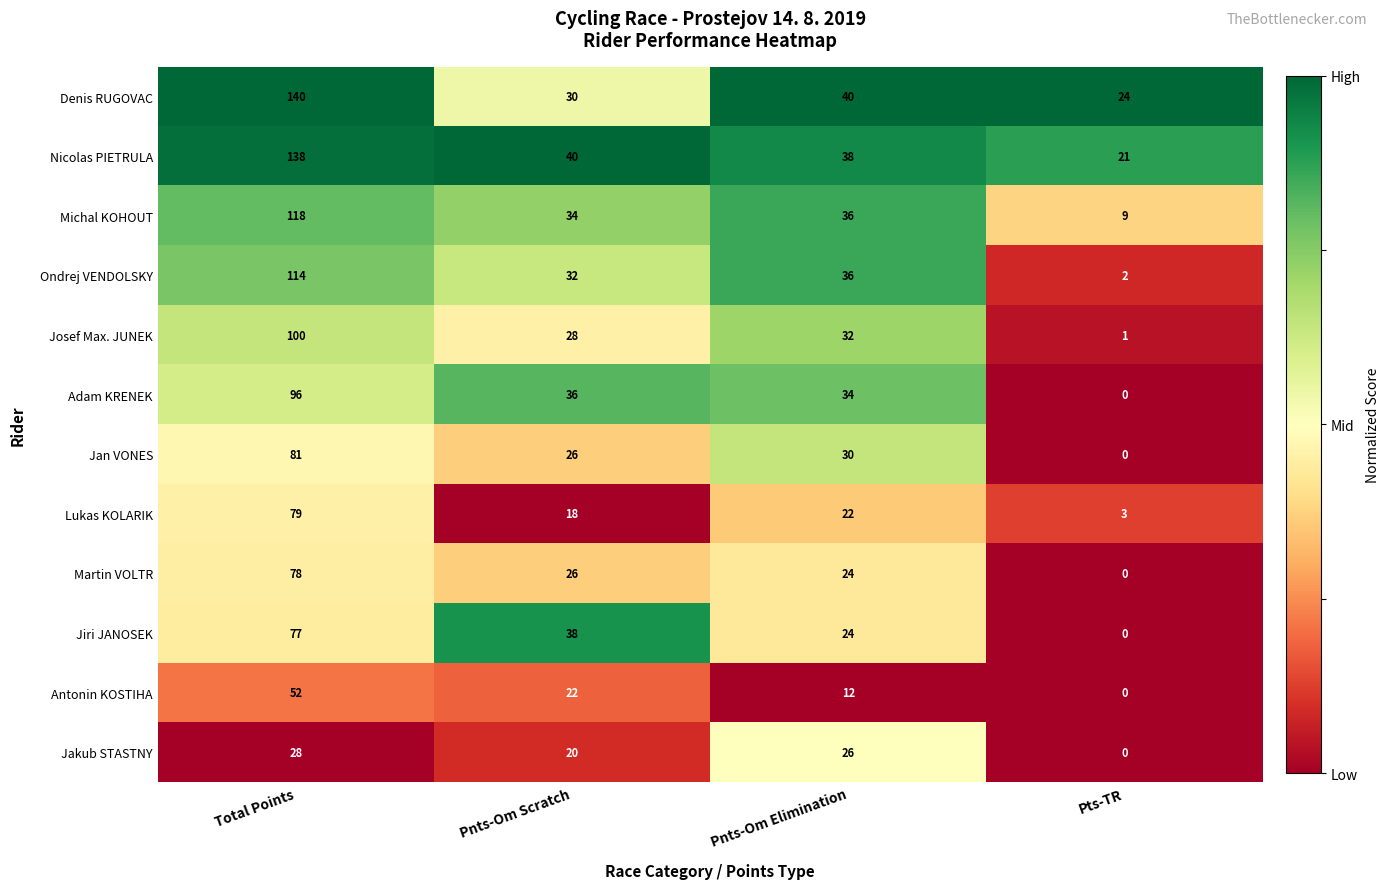

Which series changed the most between Pnts-Om Scratch and Pts-TR?

Jiri JANOSEK